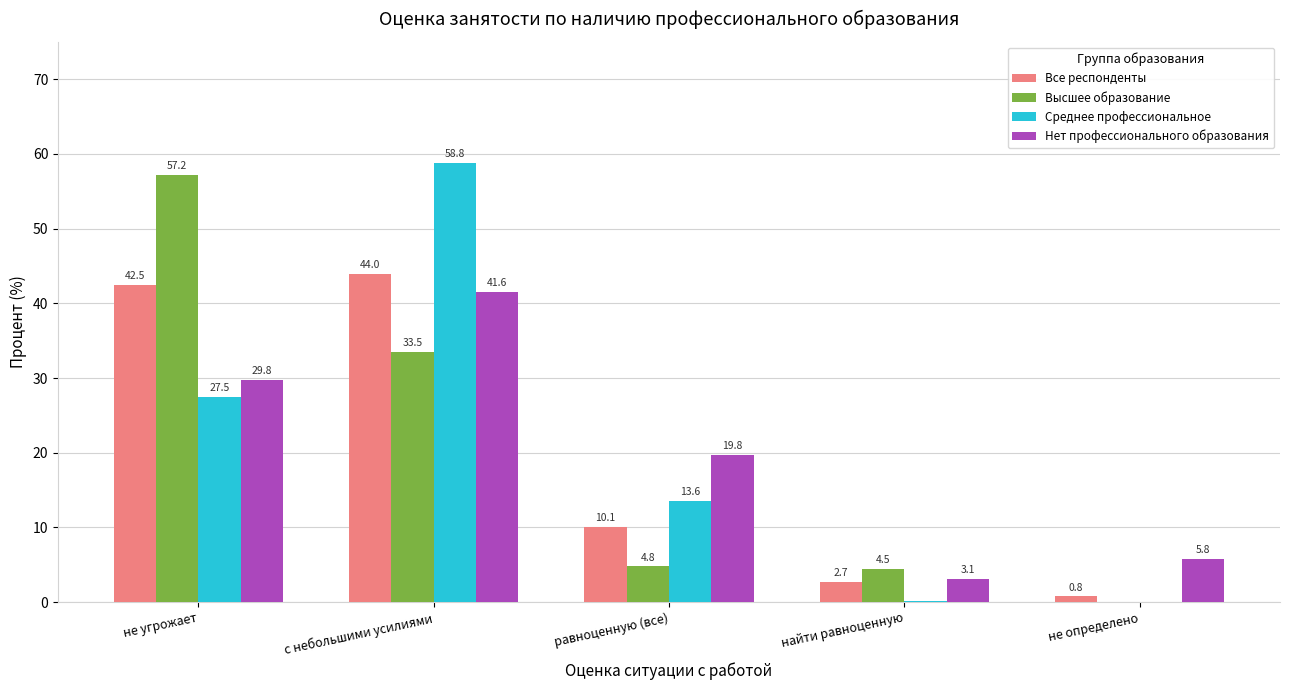

What is the sum of all Все респонденты values?

100.0